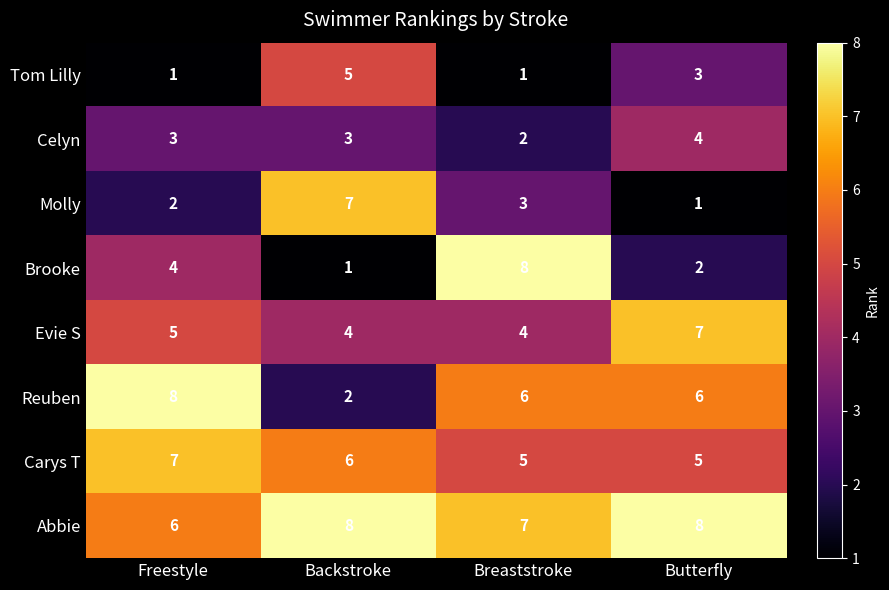

At how many categories does at least one series exceed 7?

4